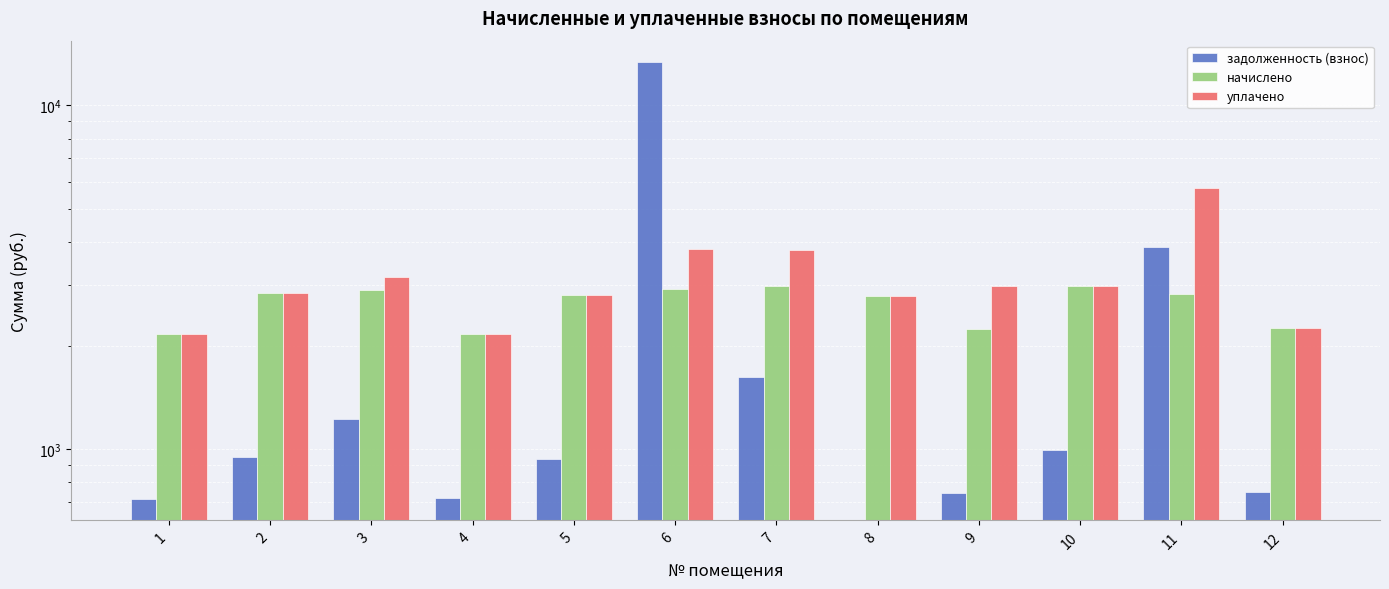

Which category has the lowest value across all series?

8